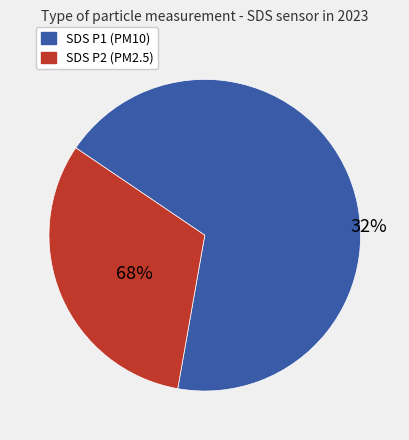

Does 31 represent more than half of the total?

No